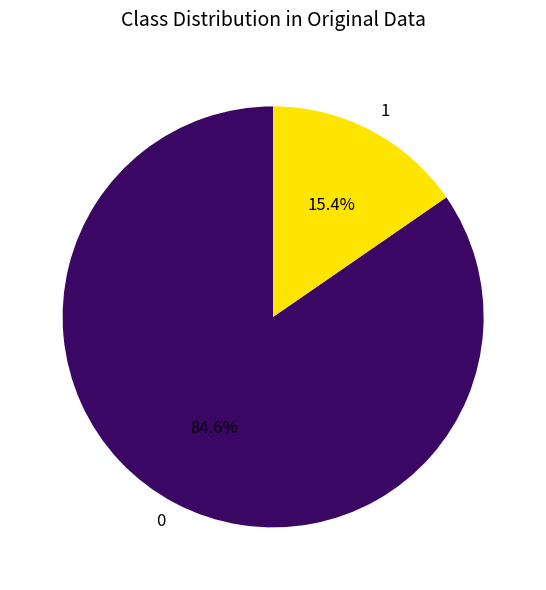

What is the ratio of the value at 0 to the value at 1?

5.5